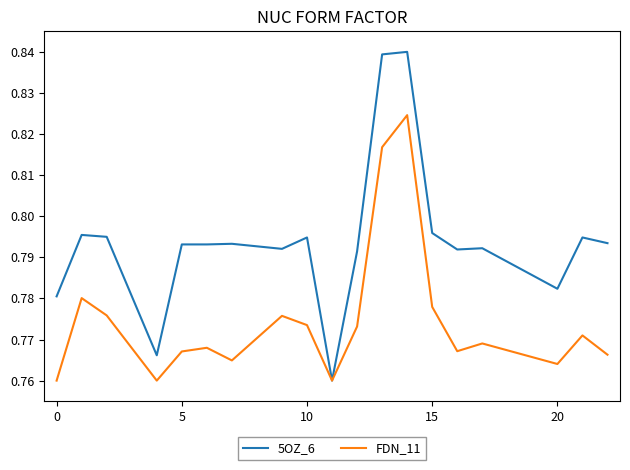

What are all the series names shown in the legend?

5OZ_6, FDN_11